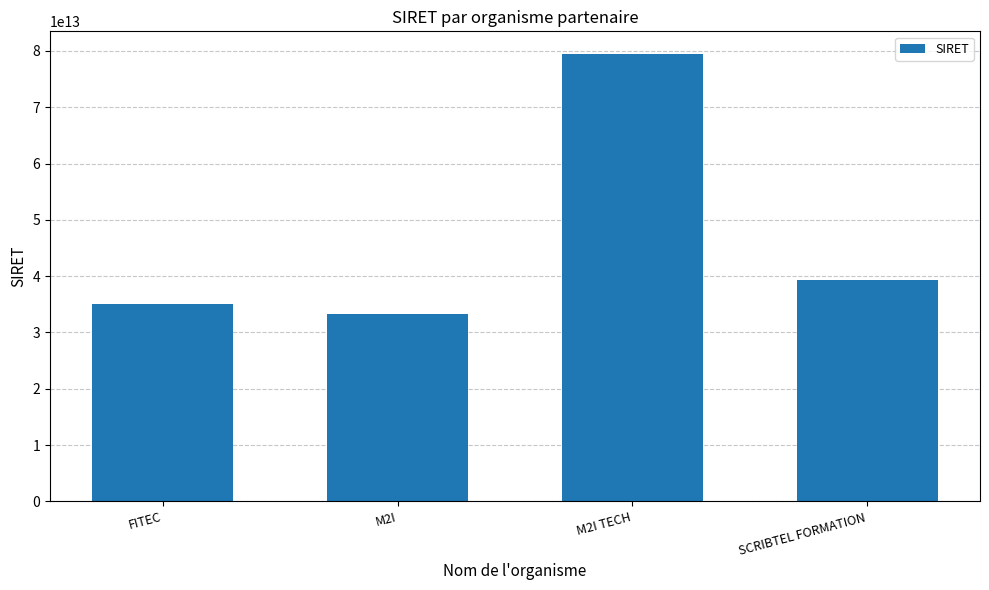

Where is the data nearest to the value 56429462400177?

SCRIBTEL FORMATION